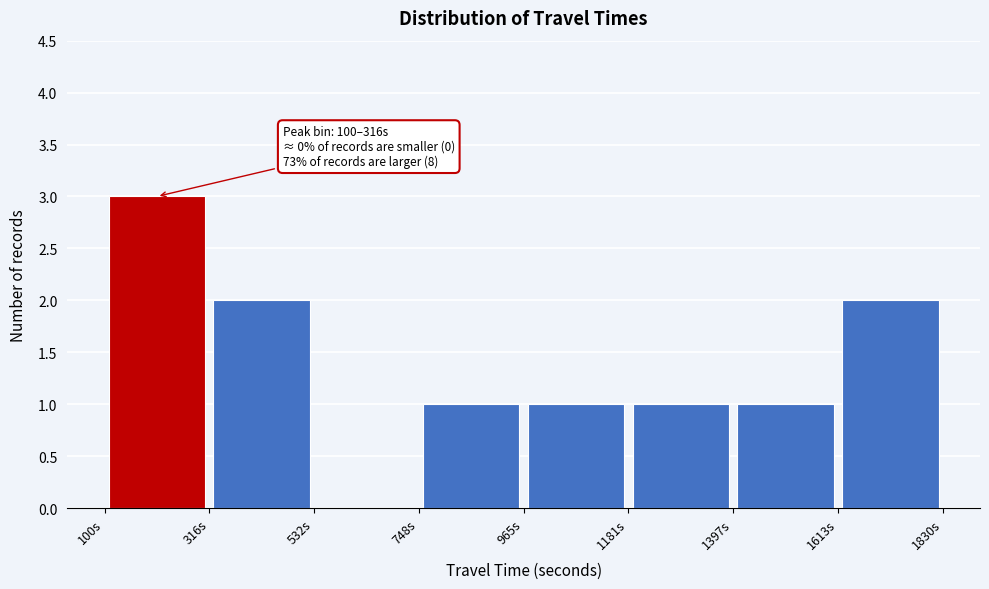

Which range on the x-axis has the tallest bar?

100 to 300